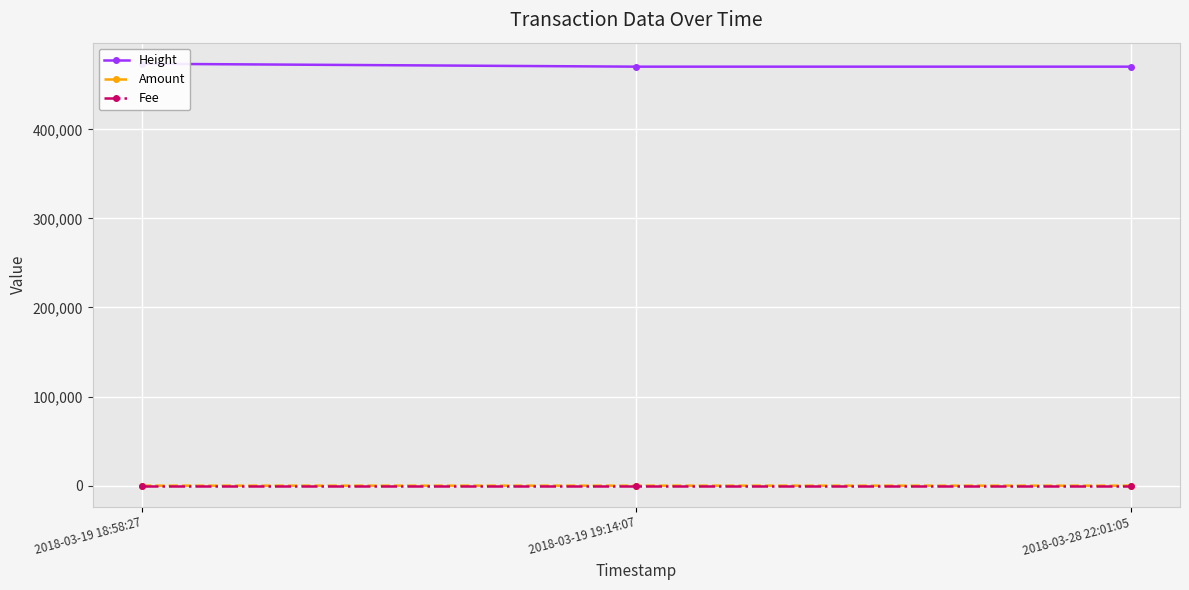

Reading left to right, transcribe all the data shown in this chart.

Height: 2018-03-19 18:58:27=473575	2018-03-19 19:14:07=470319	2018-03-28 22:01:05=470318
Amount: 2018-03-19 18:58:27=0	2018-03-19 19:14:07=0	2018-03-28 22:01:05=1
Fee: 2018-03-19 18:58:27=1	2018-03-19 19:14:07=1	2018-03-28 22:01:05=1